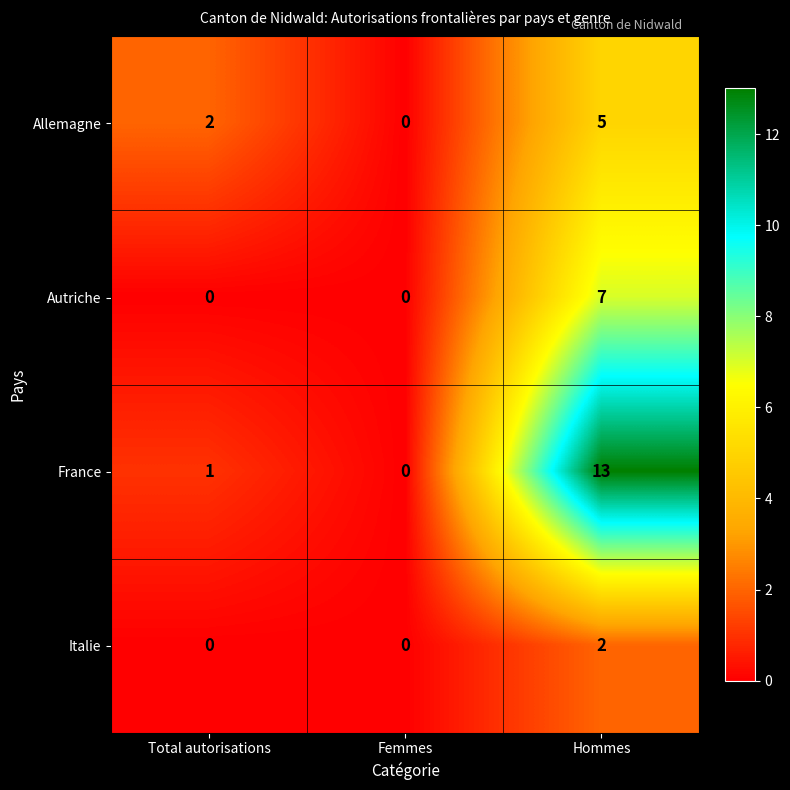

Which series has the widest spread of values?

France